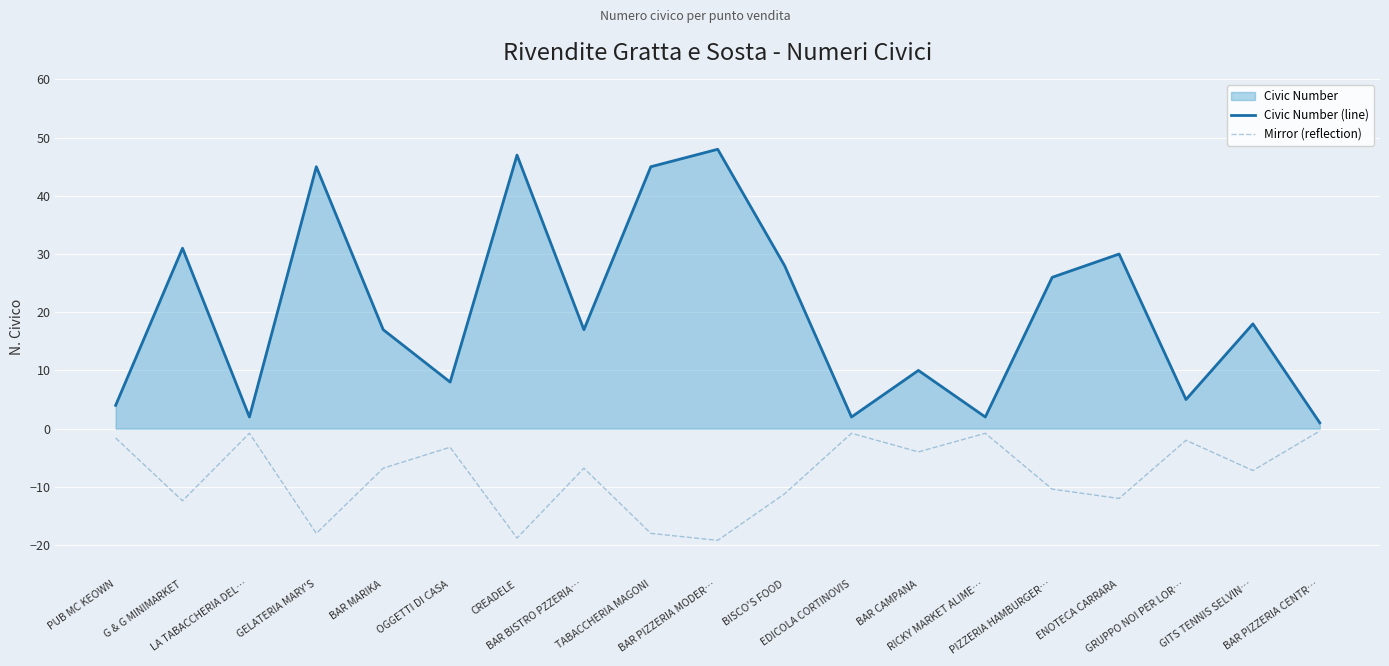

The Civic Number (line) series shows 26.0 at PIZZERIA HAMBURGER…. True or false?

True